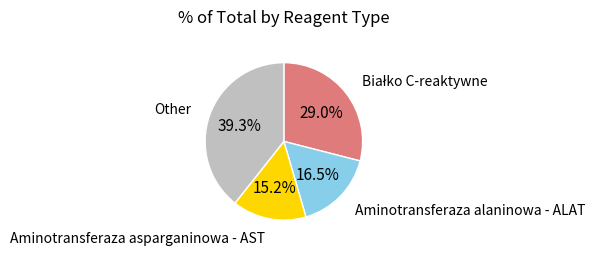

Does any single category account for the majority?

No